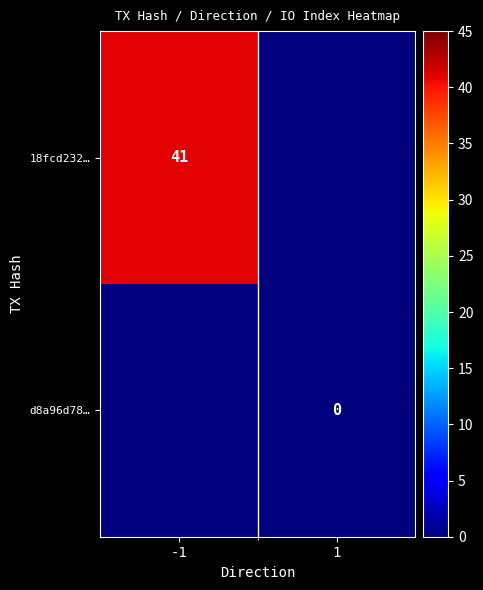

What is the maximum value shown in the chart?

41.0